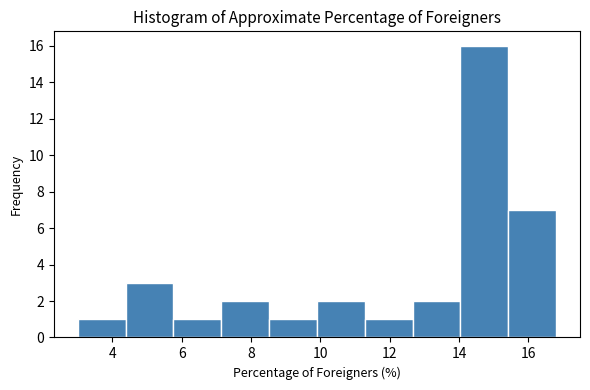

Over which range of the x-axis is the bar tallest?

14.04 to 15.42